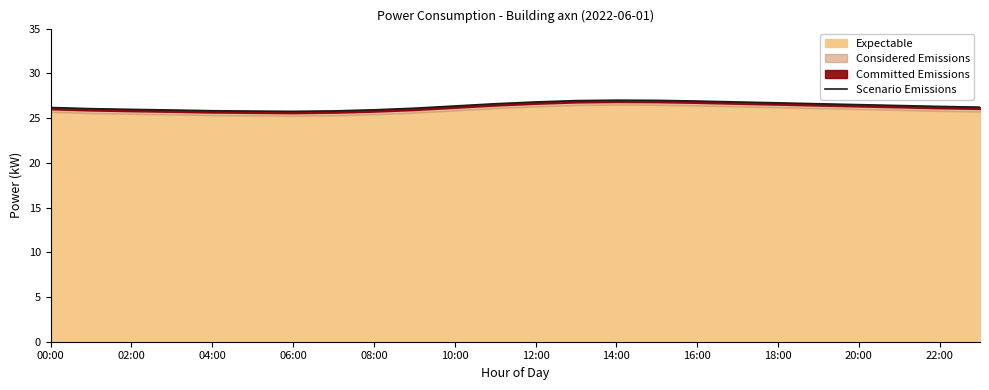

Where is the first local maximum?

14:00